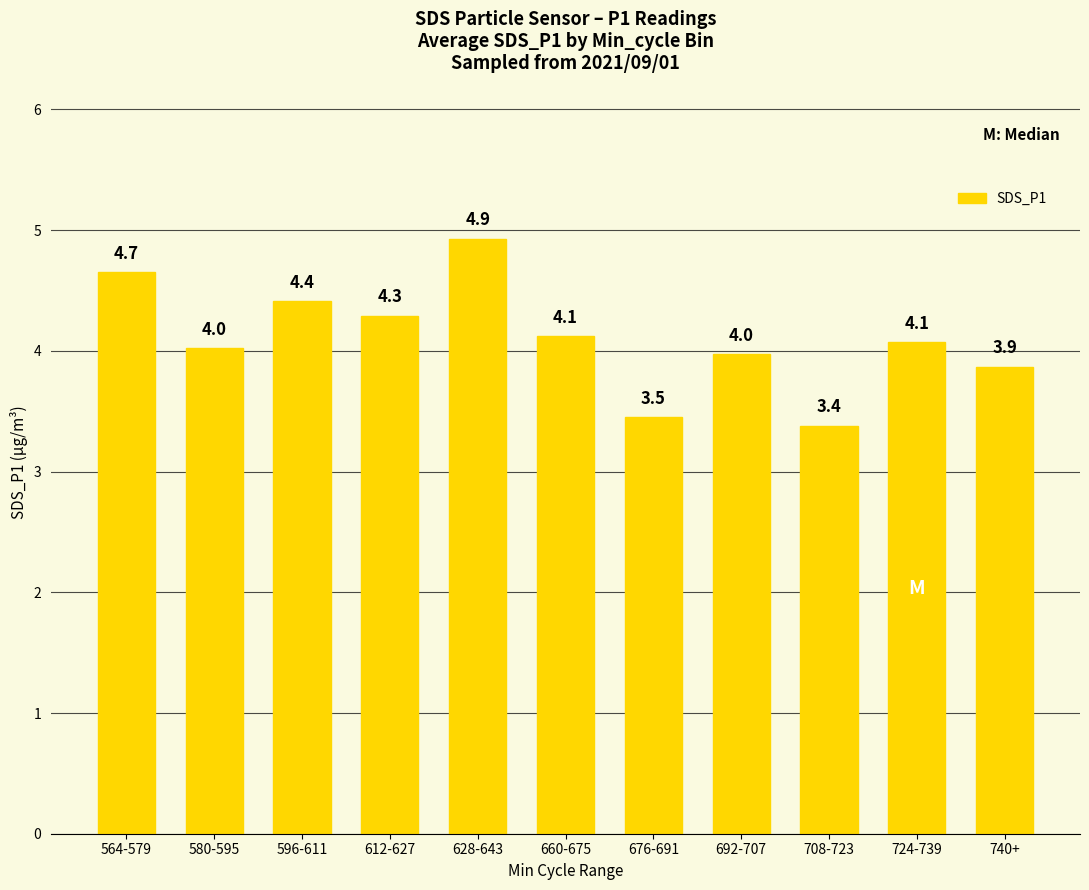

What is the approximate value at 724-739?

4.1